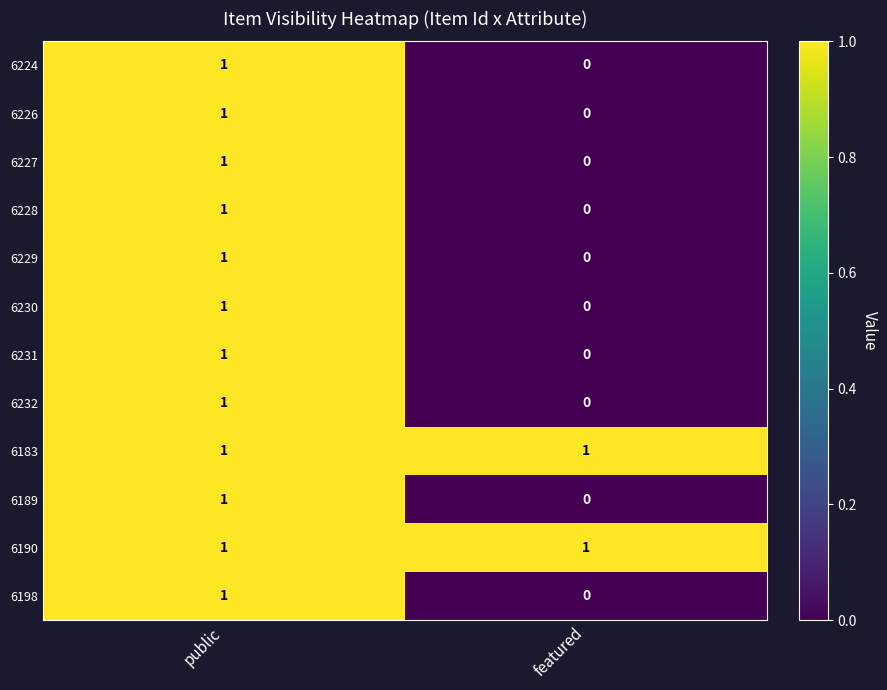

Which label corresponds to the smallest value in the chart?

featured